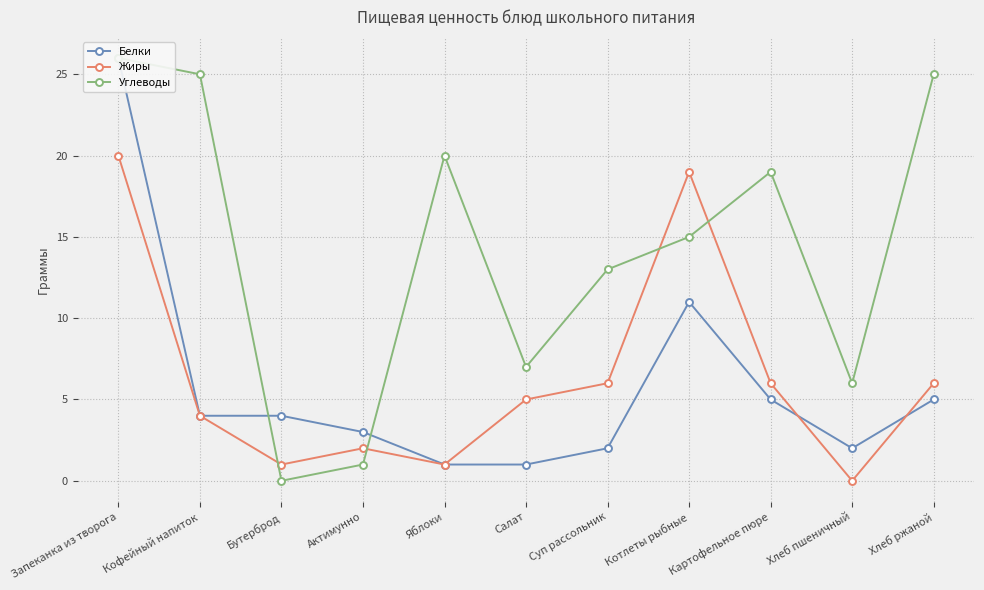

Which category has the highest value across all series?

Запеканка из творога